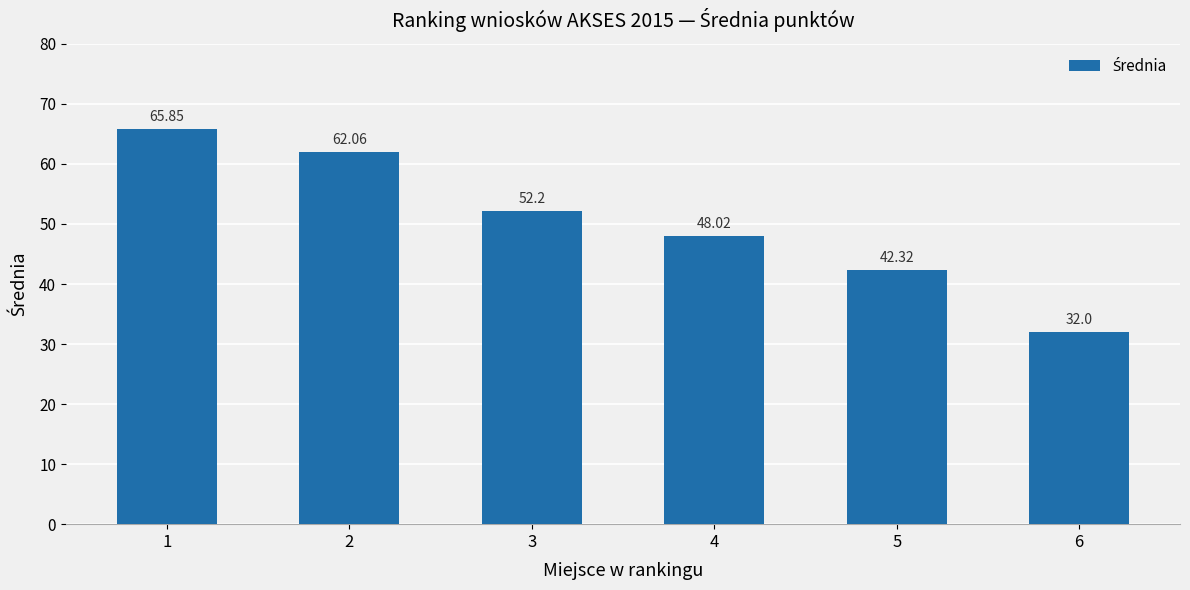

What value does the data have at 2?

62.1